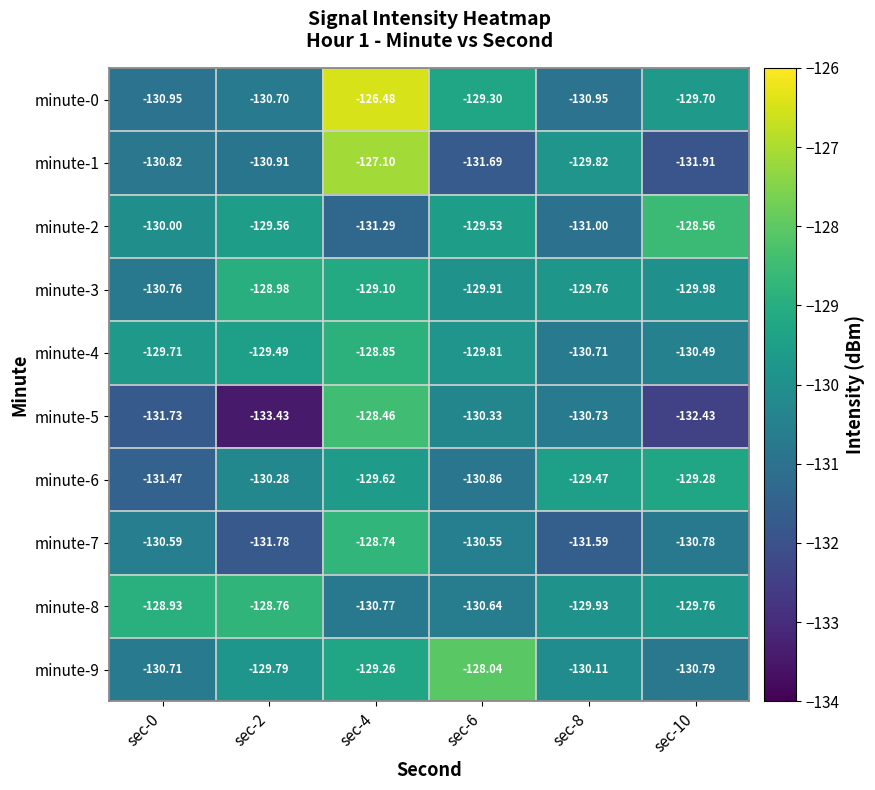

Is the value of minute-8 at sec-10 greater than the value of minute-9 at sec-4?

No